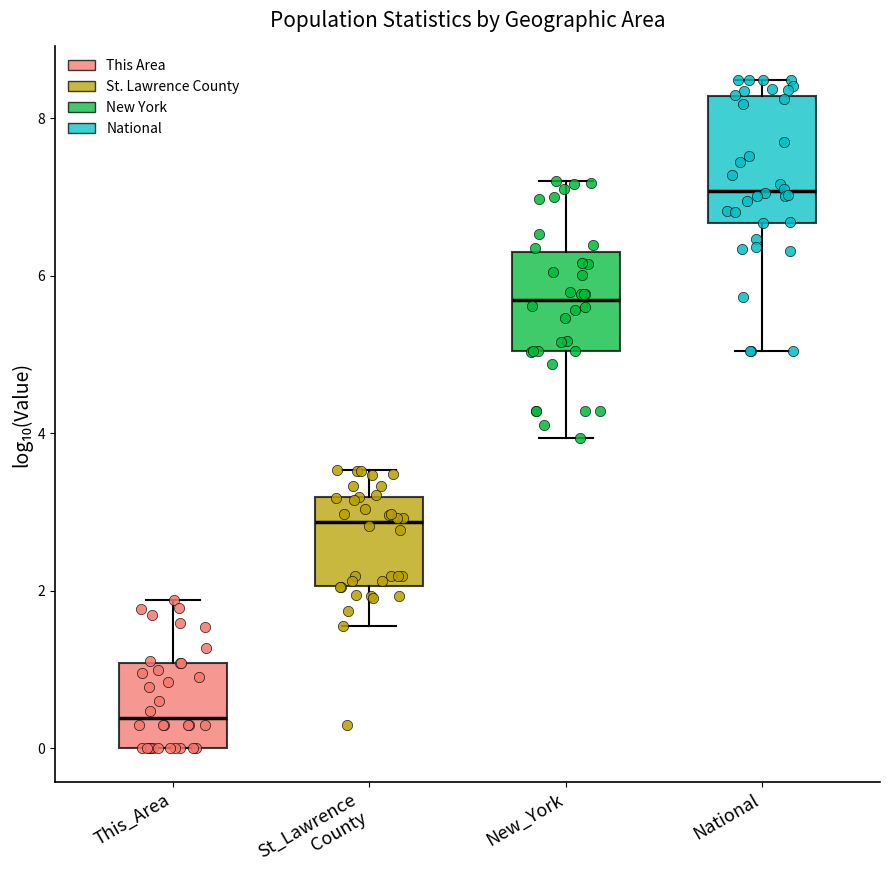

Reading left to right, transcribe this box plot: for each box, give where its median line is, the range the box spans, and where its two whiskers end, as read against the y-axis. The values are not printed on the chart, so give them approximately, as read against the axis.

This_Area: median 0.4, box 0.0 to 1.0, whiskers 0.0 to 1.8
St_Lawrence County: median 2.8, box 2.0 to 3.2, whiskers 1.6 to 3.6
New_York: median 5.6, box 5.0 to 6.4, whiskers 4.0 to 7.2
National: median 7.0, box 6.6 to 8.2, whiskers 5.0 to 8.4